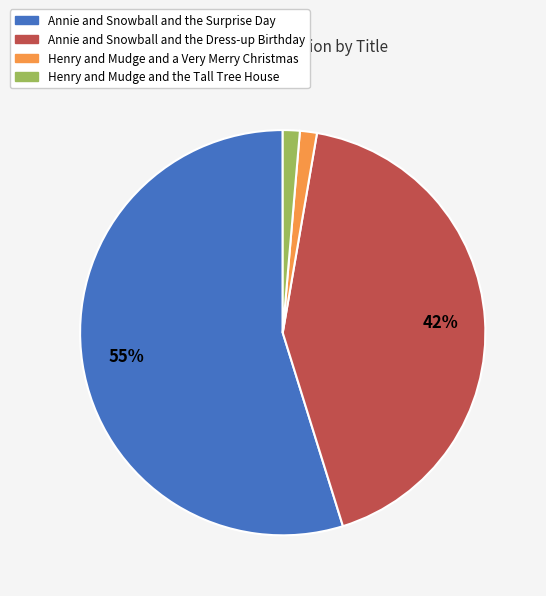

To the nearest percent, what is the average slice percentage?

25%